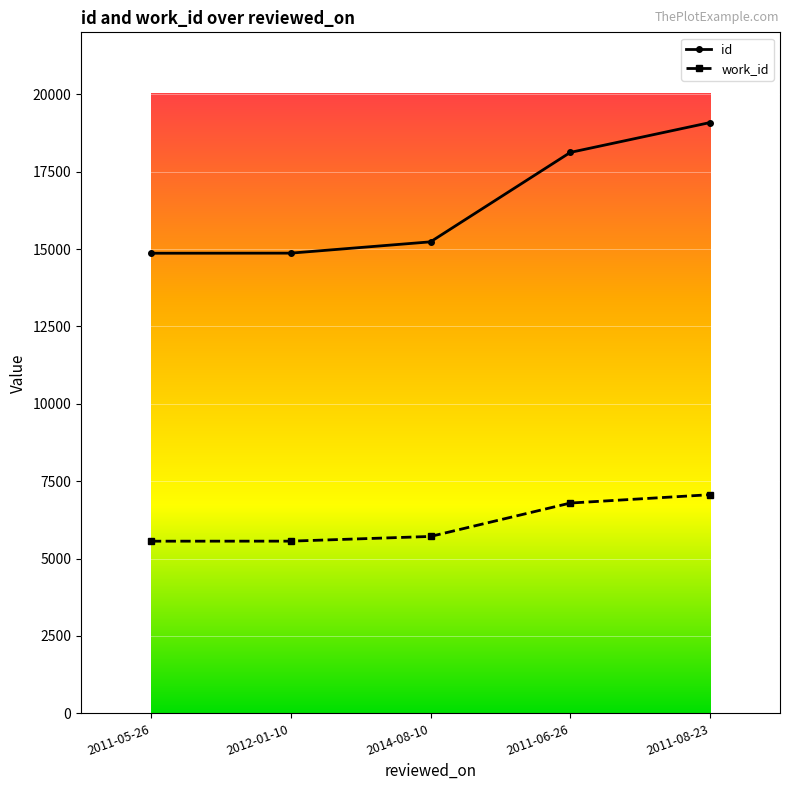

What is the maximum value for id?

19086